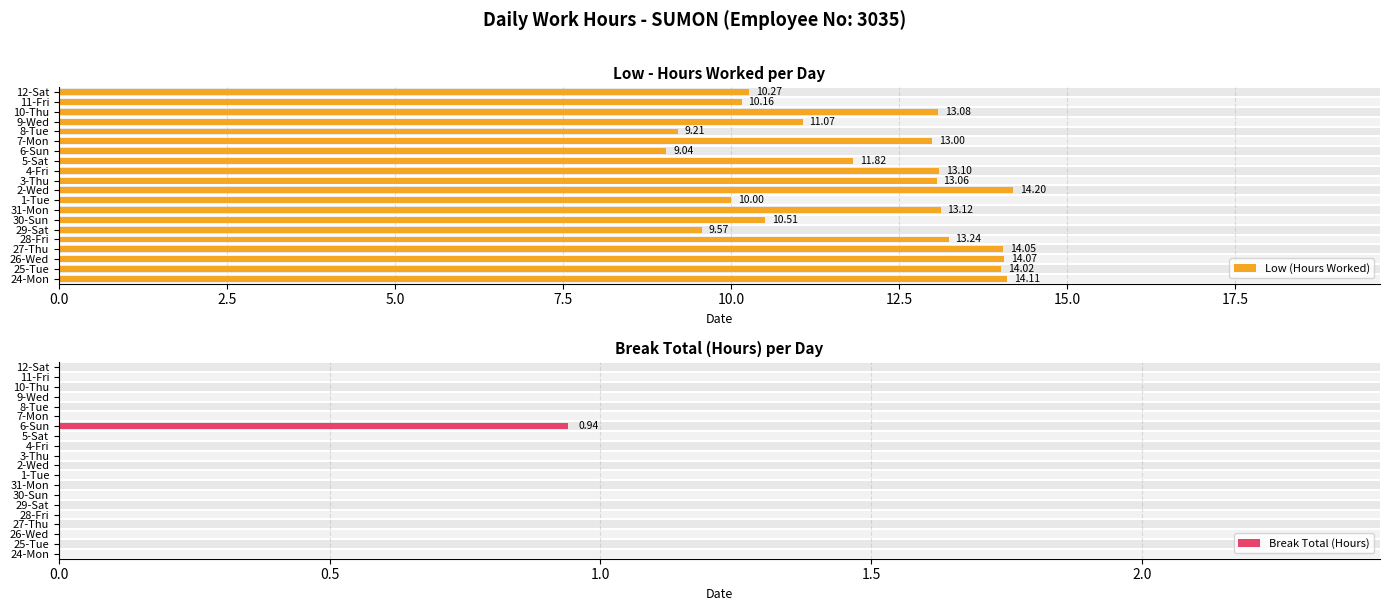

How many values in Break Total (Hours) are above zero?

1